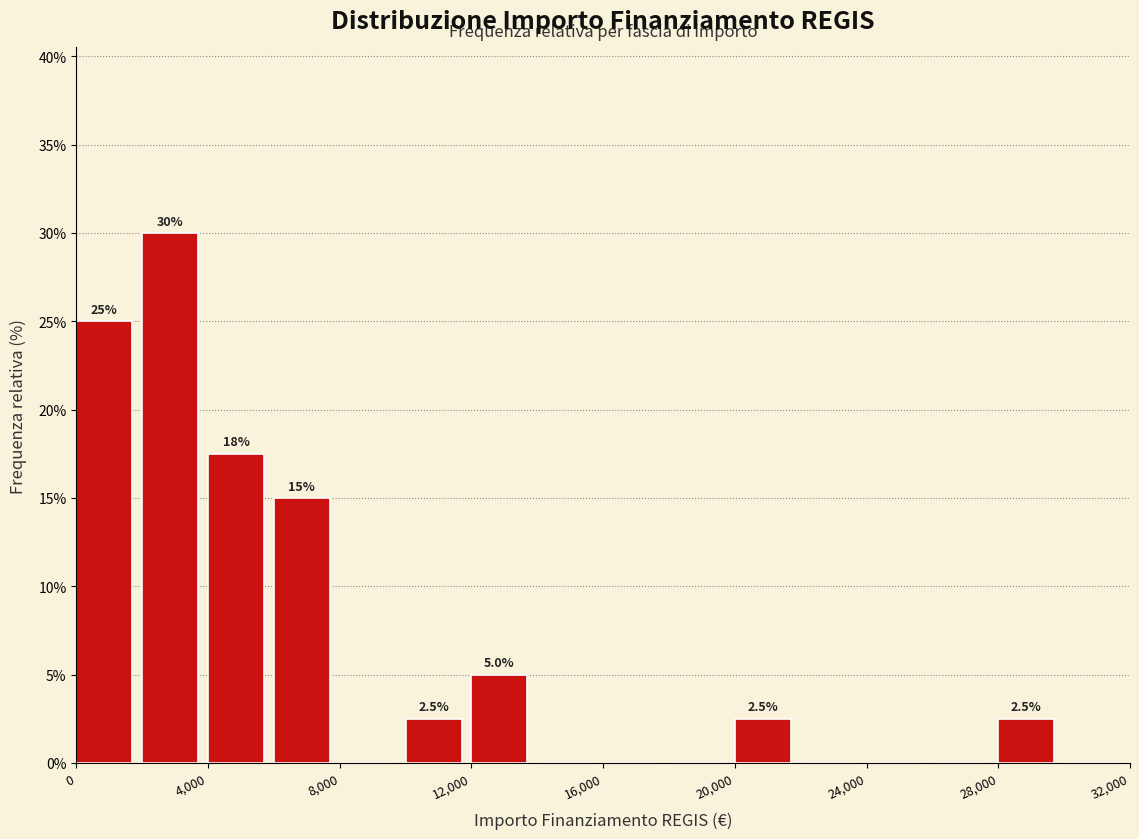

Over which range of the x-axis is the bar tallest?

2000 to 4000